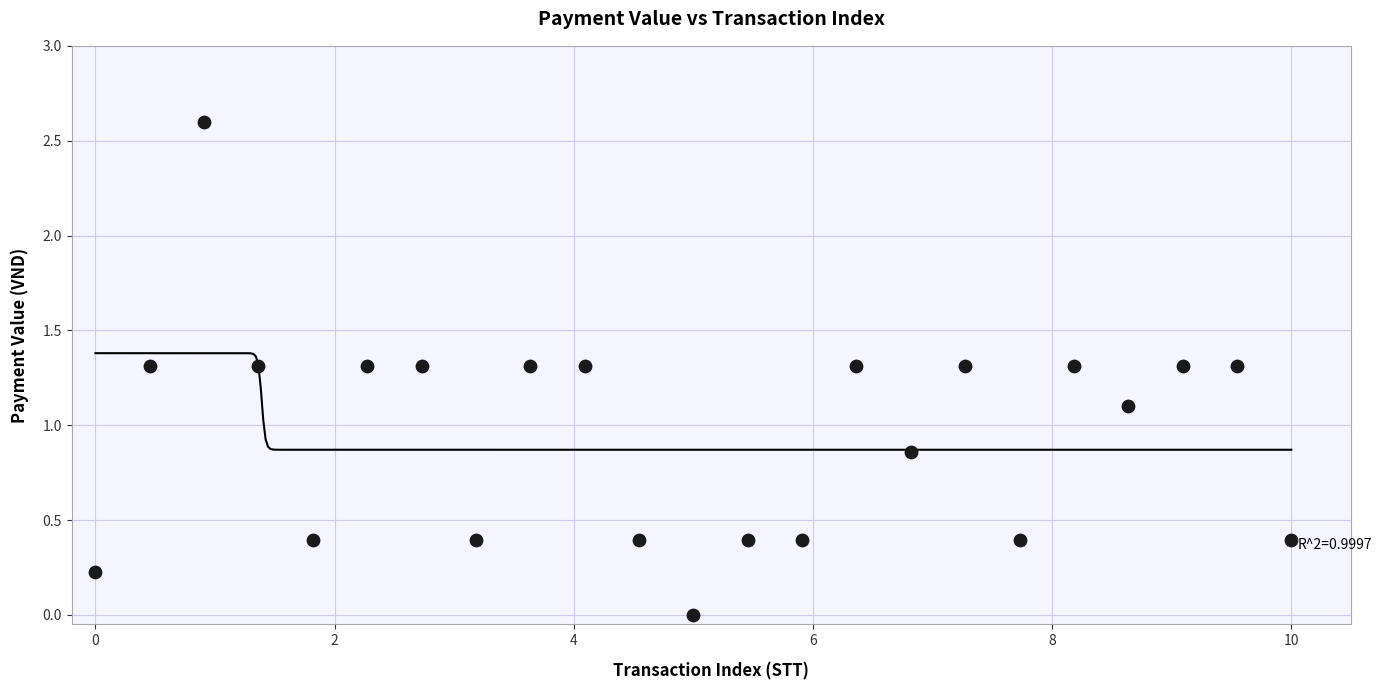

What Y value in the scatter plot is closest to 1?

1.1